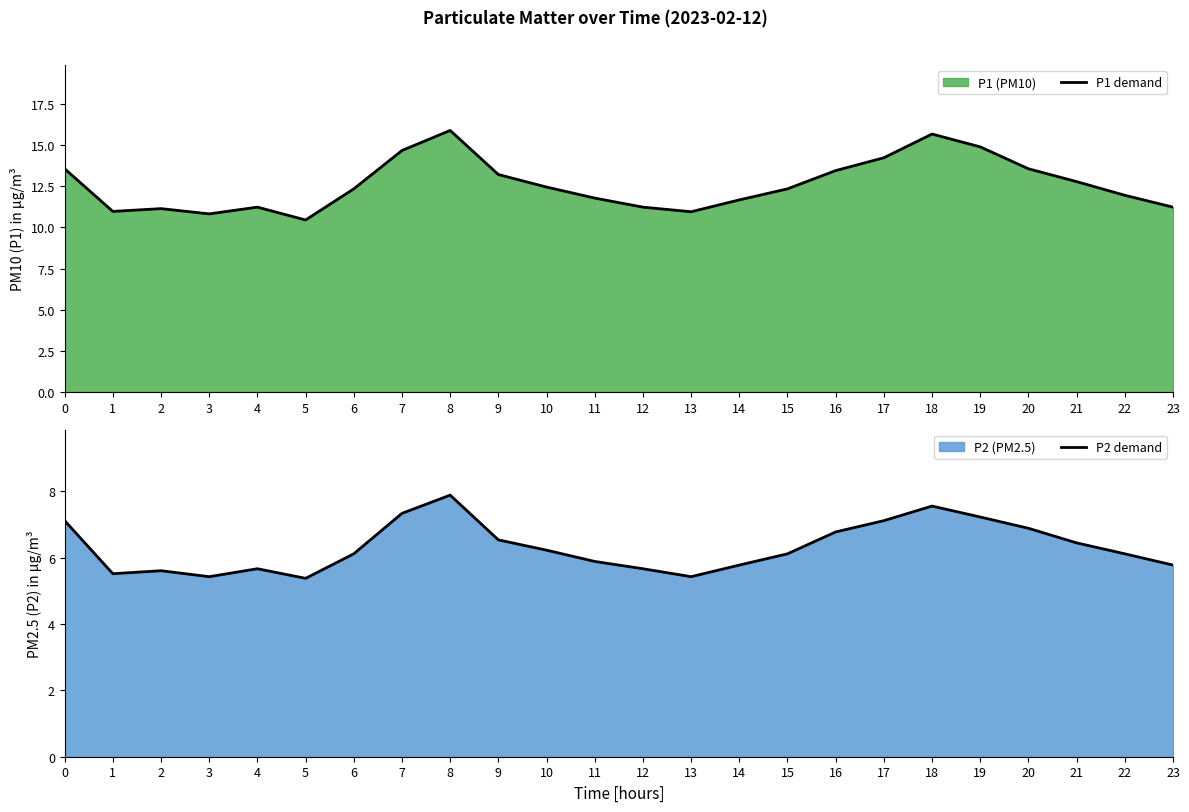

What is the value of the P2 demand point at the 18th from the left?

7.1